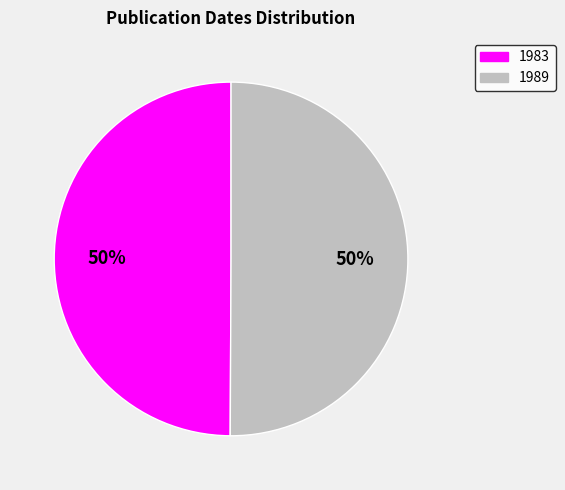

Approximately how many times larger is the value at 1989 compared to 1983?

1.0